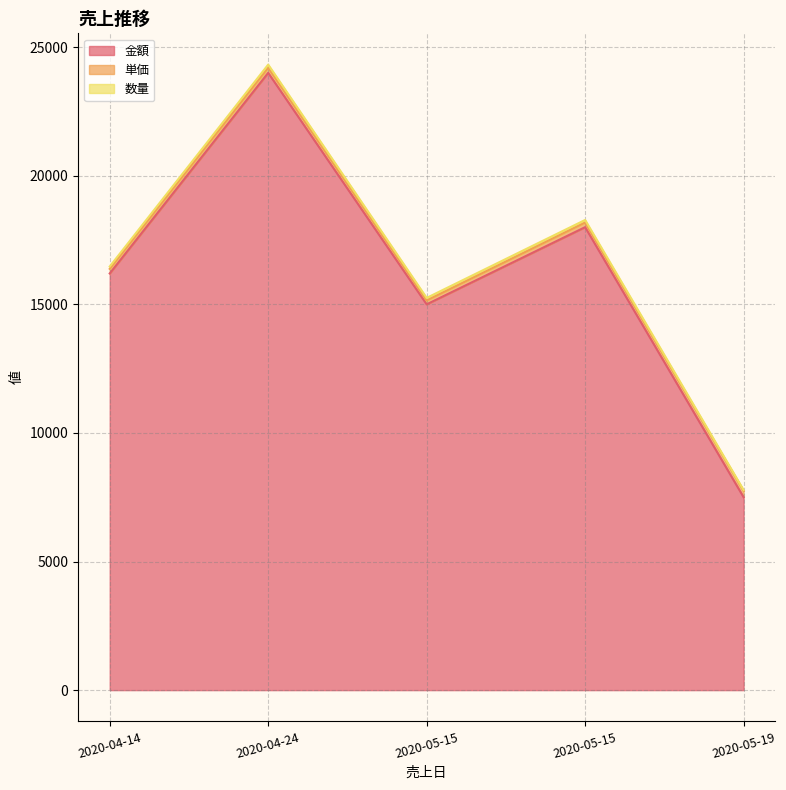

Where is the first local minimum for 金額?

2020-05-15